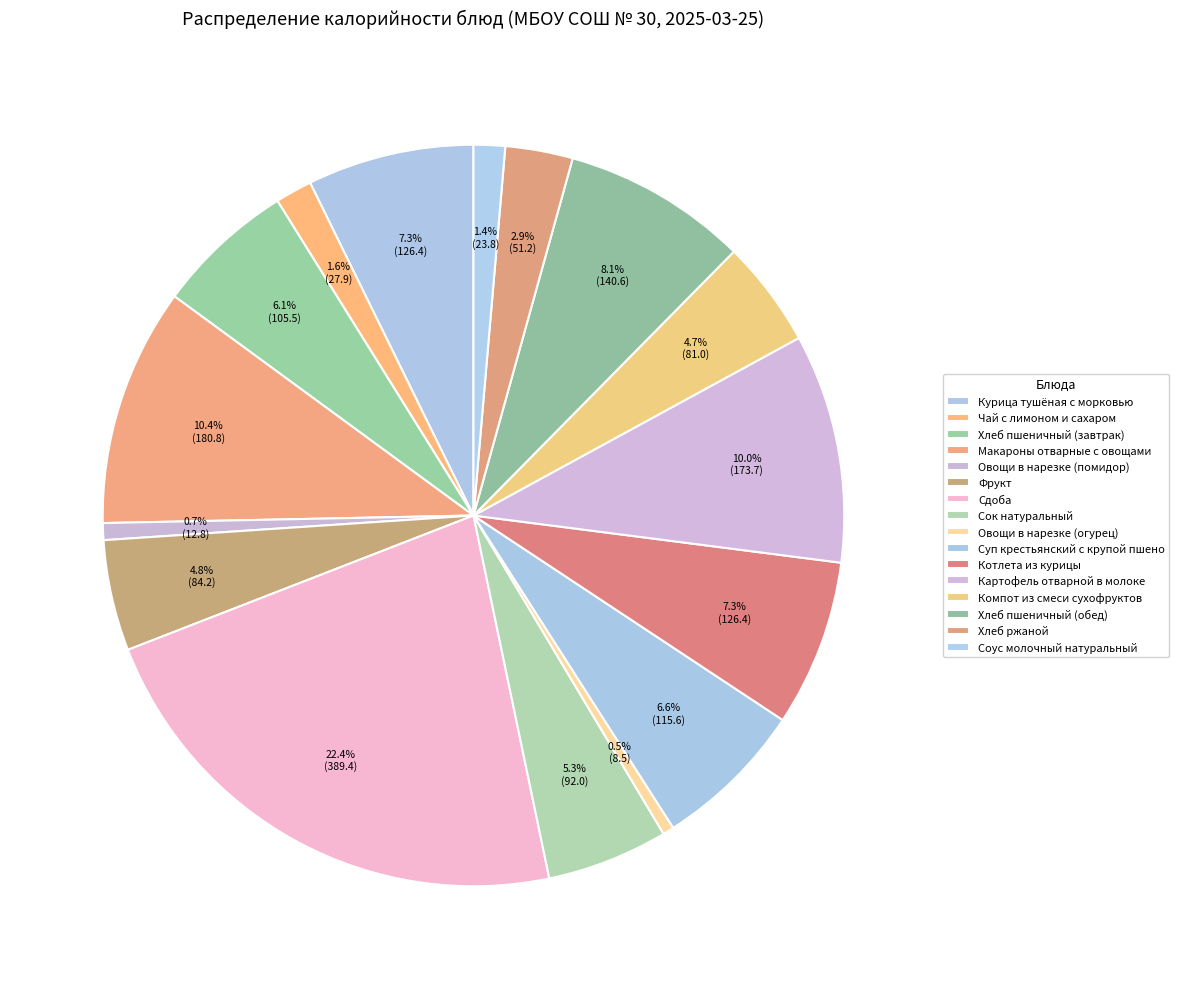

Is there any slice that represents more than half of the pie?

No